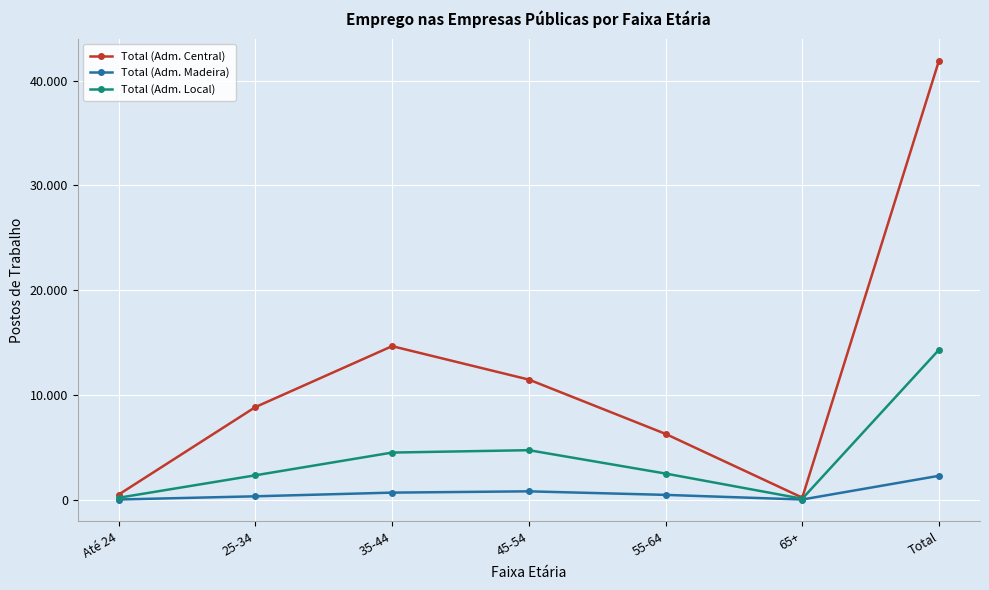

What are all the series names shown in the legend?

Total (Adm. Central), Total (Adm. Madeira), Total (Adm. Local)